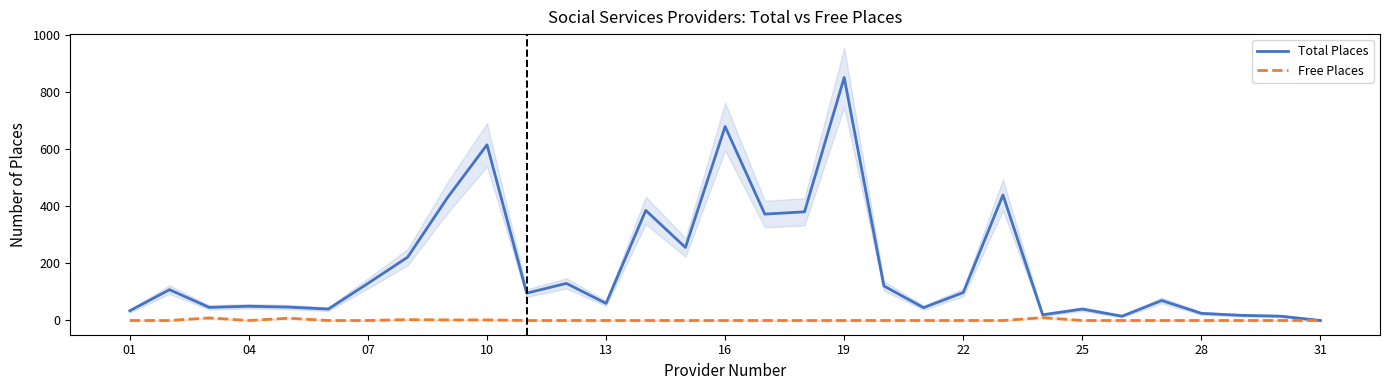

The value of Total Places at 10 is 616. True or false?

True